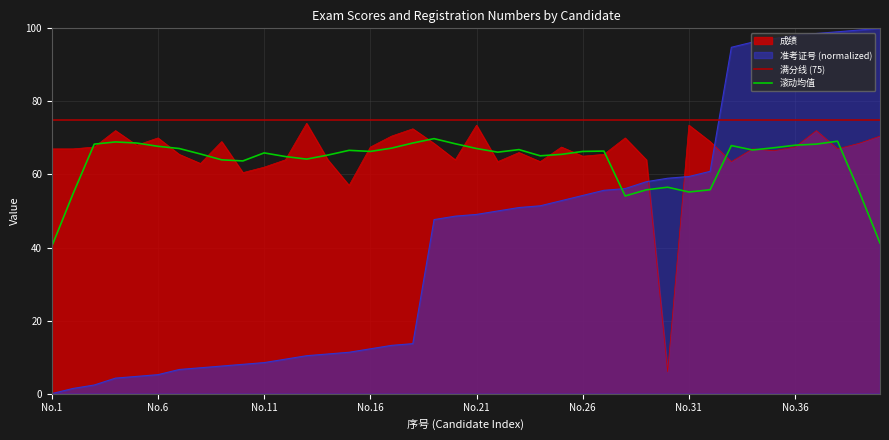

Rank the series at 29 from lowest to highest value.

准考证号_scaled, 成绩